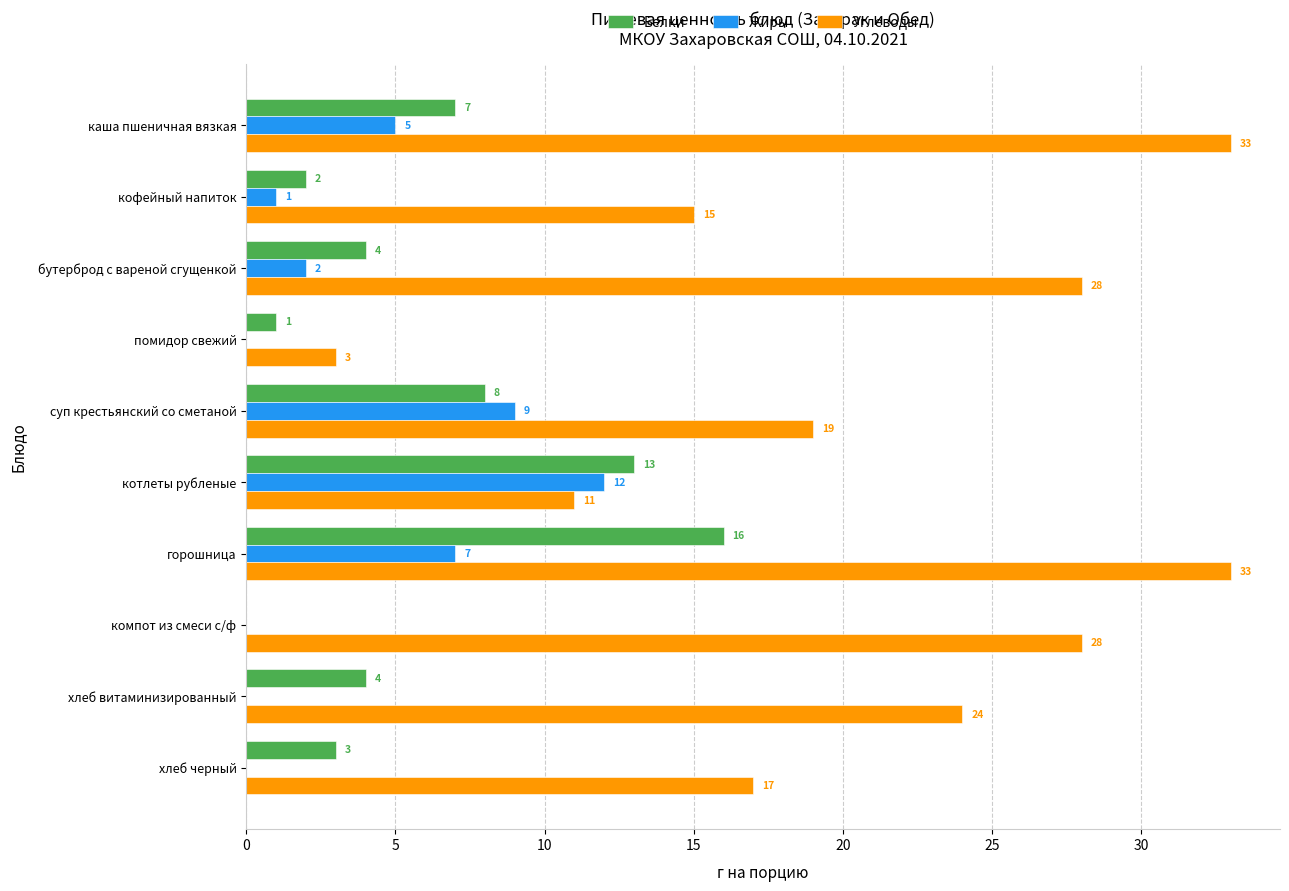

At which label does Белки reach its peak?

горошница